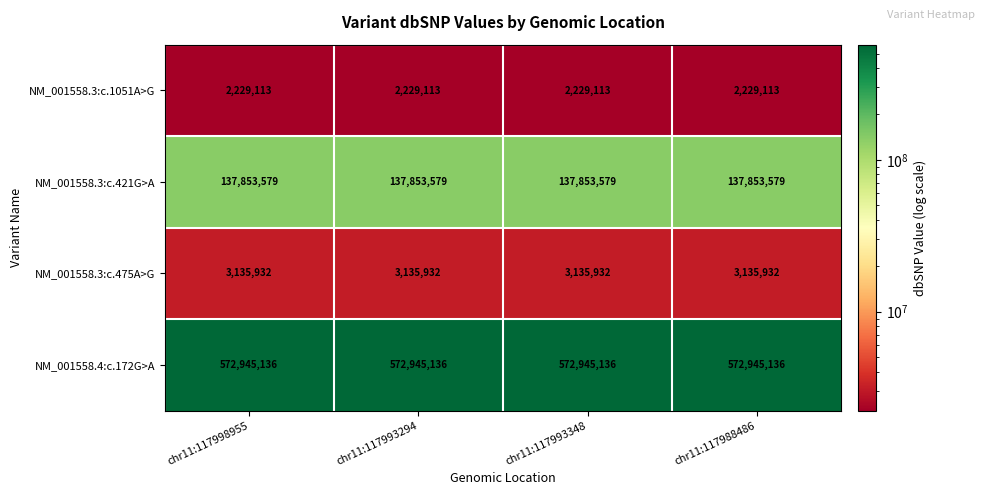

The NM_001558.3:c.421G>A series shows 137853579 at chr11:117988486. True or false?

True